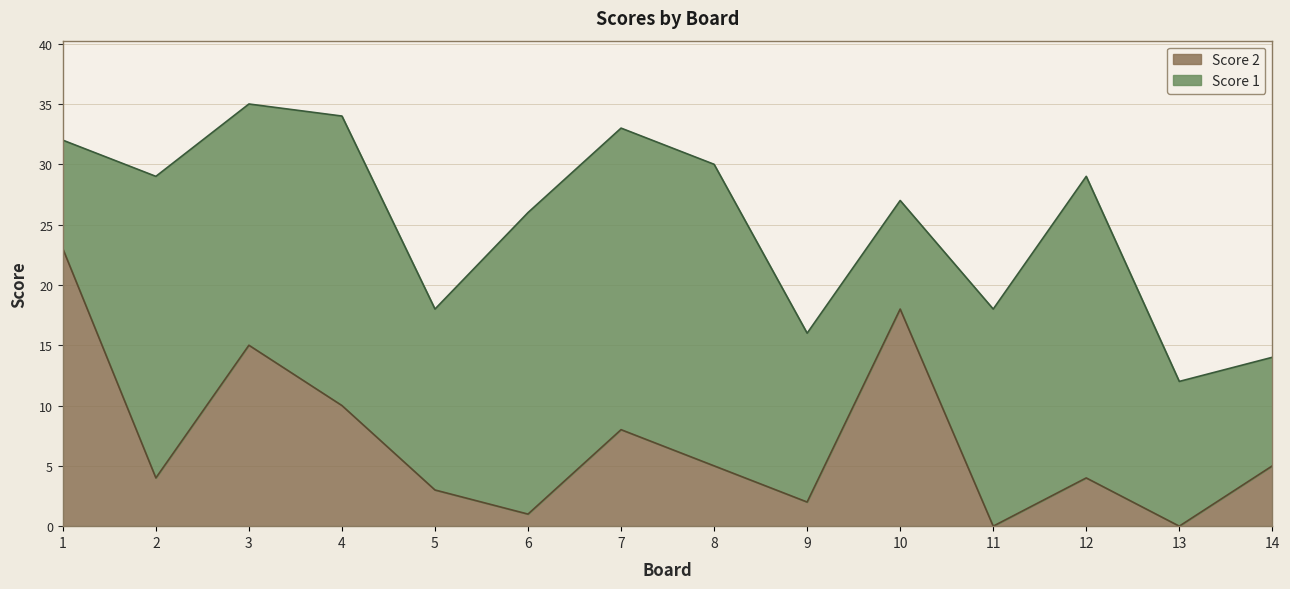

How many data points are less than 5?

7